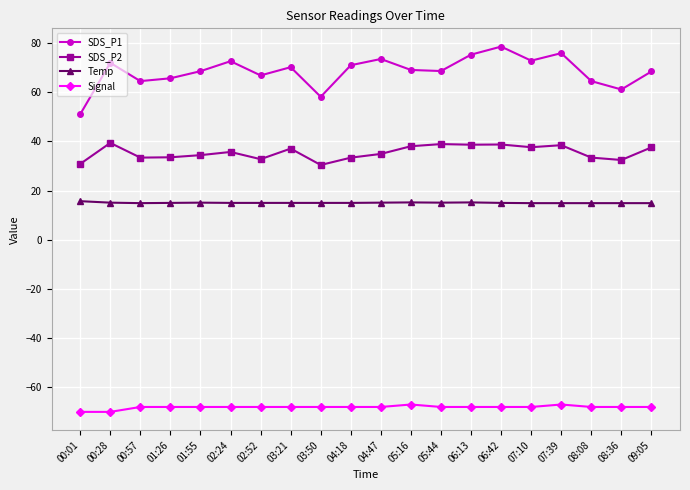

True or false: Temp and Signal cross at least once.

False